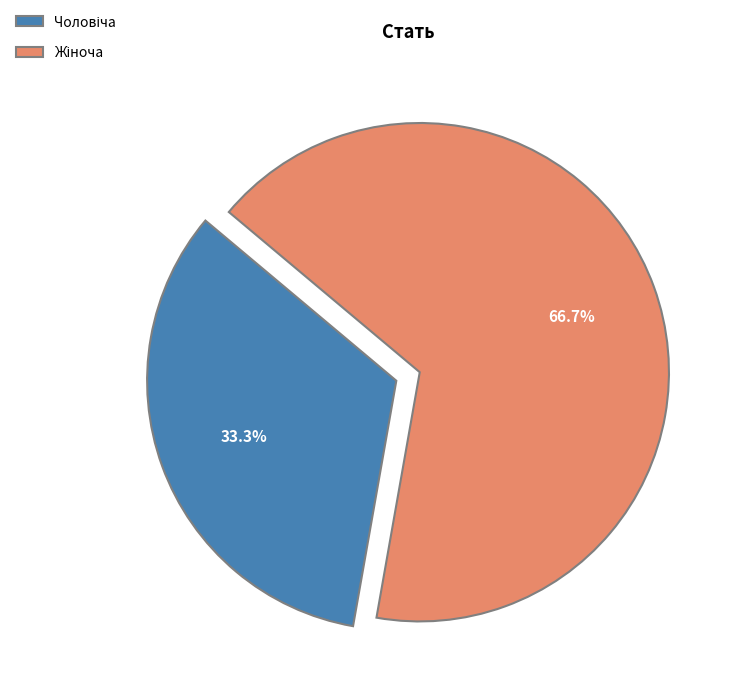

Does any single category account for the majority?

Yes